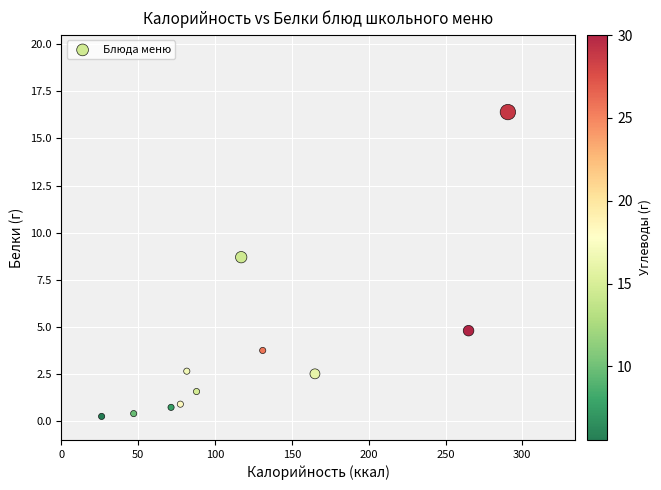

What is the average X value?

123.6